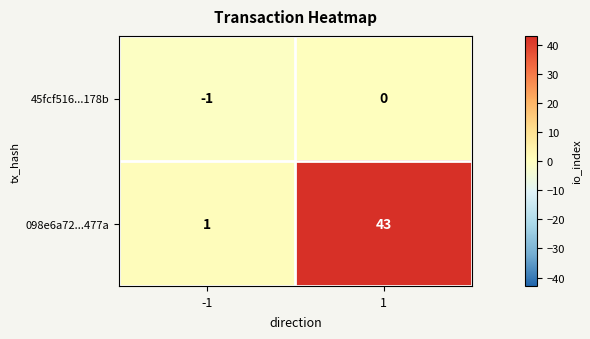

What is the total value across all series at 1?

43